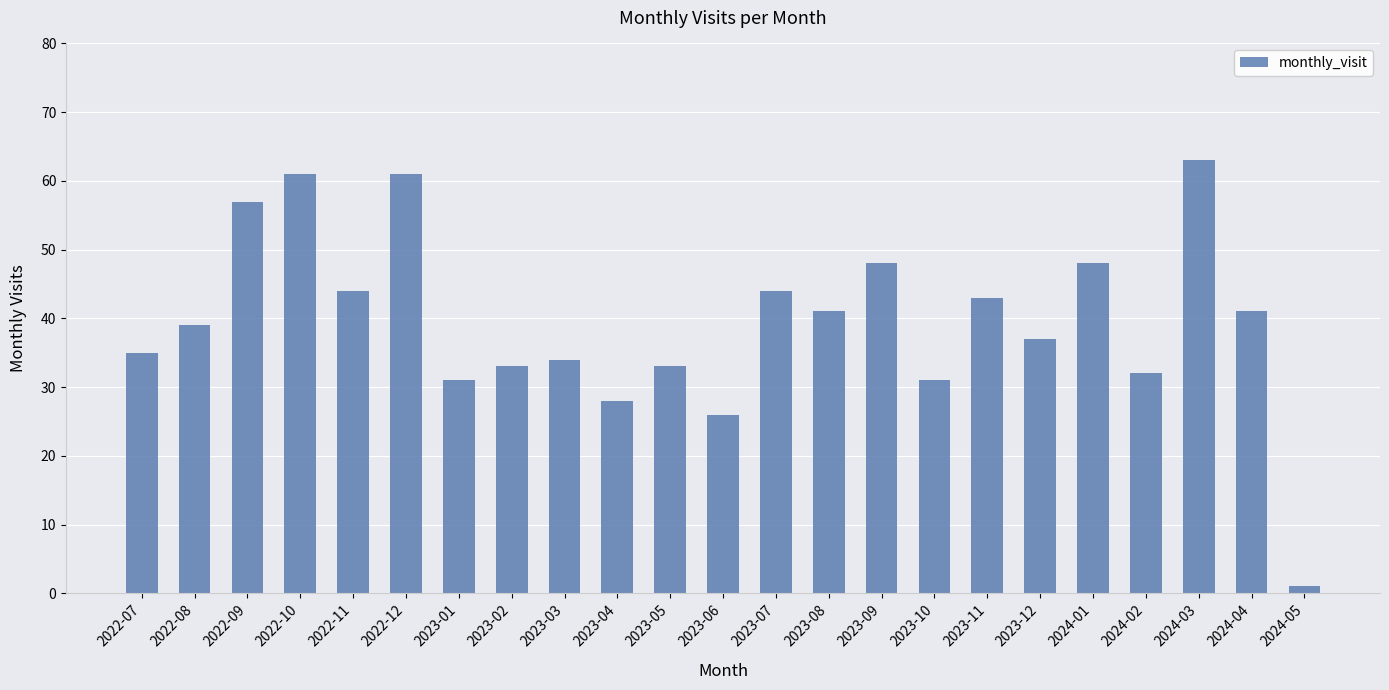

Between 2023-12 and 2022-07, which is larger?

2023-12